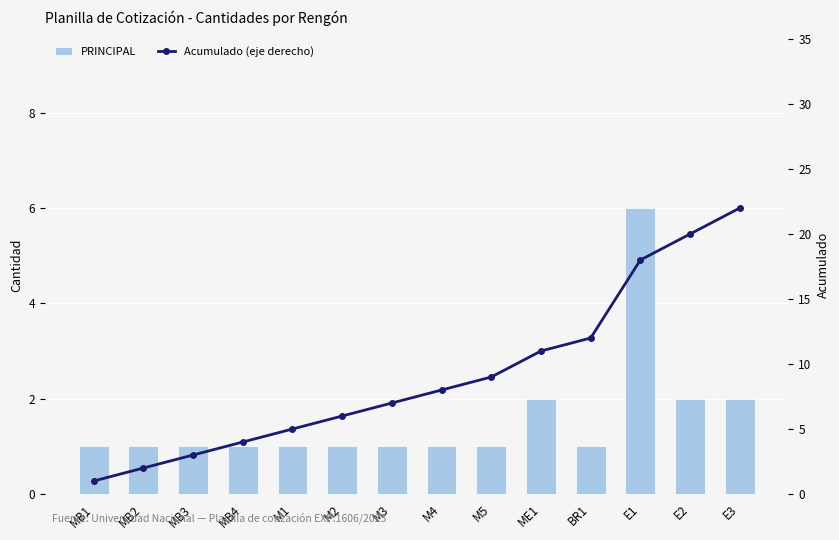

Which category has the lowest value across all series?

MB1